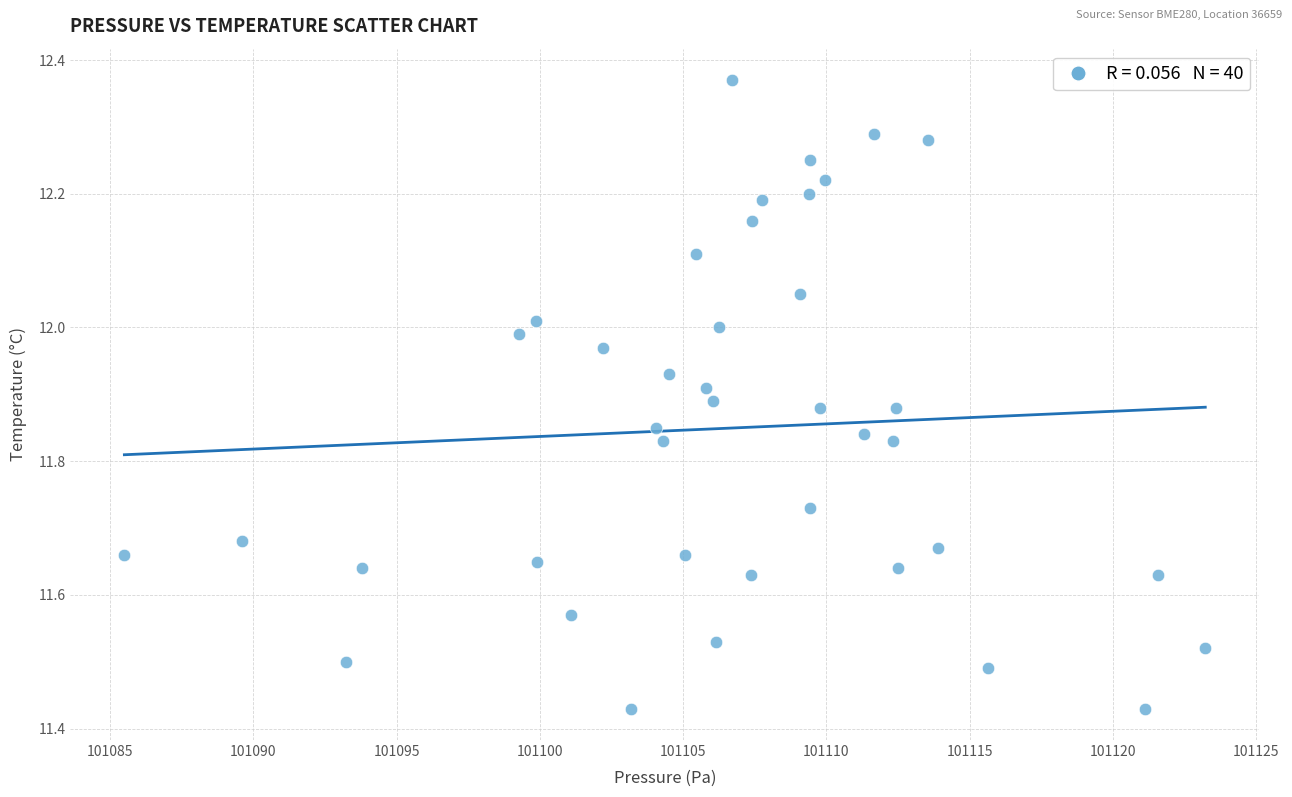

What is the range of Y values (max minus min)?

0.9